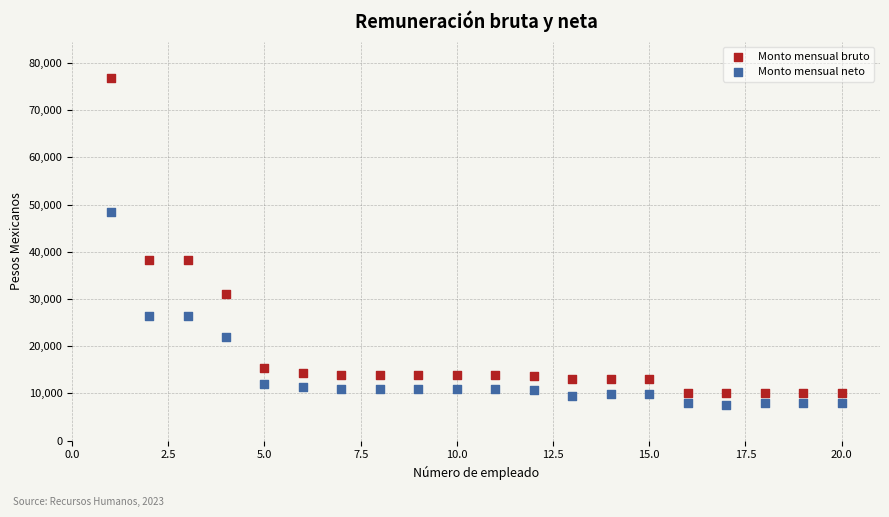

Which series reaches the maximum Y coordinate?

Monto mensual bruto